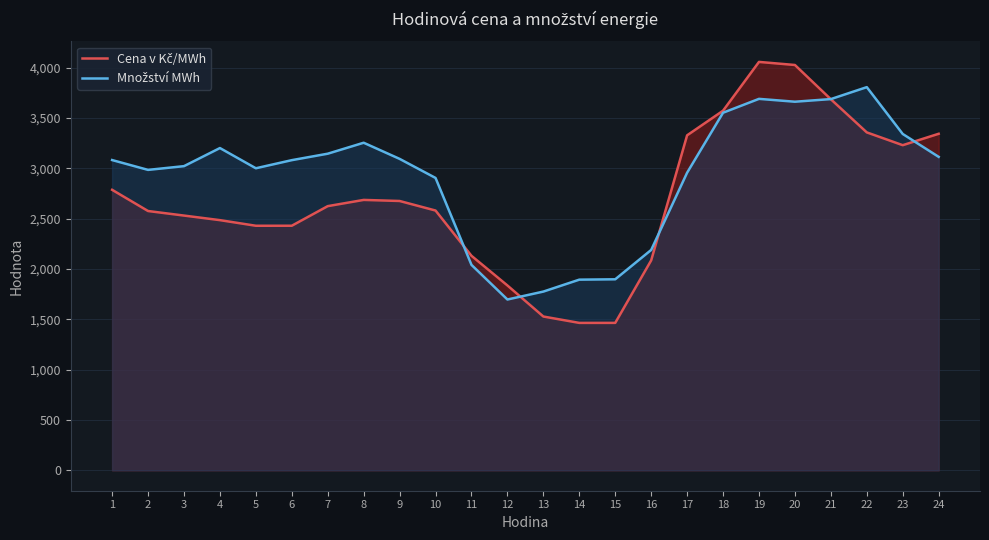

What is the sum of the Cena v Kč/MWh values at 3 and 20?

6558.9